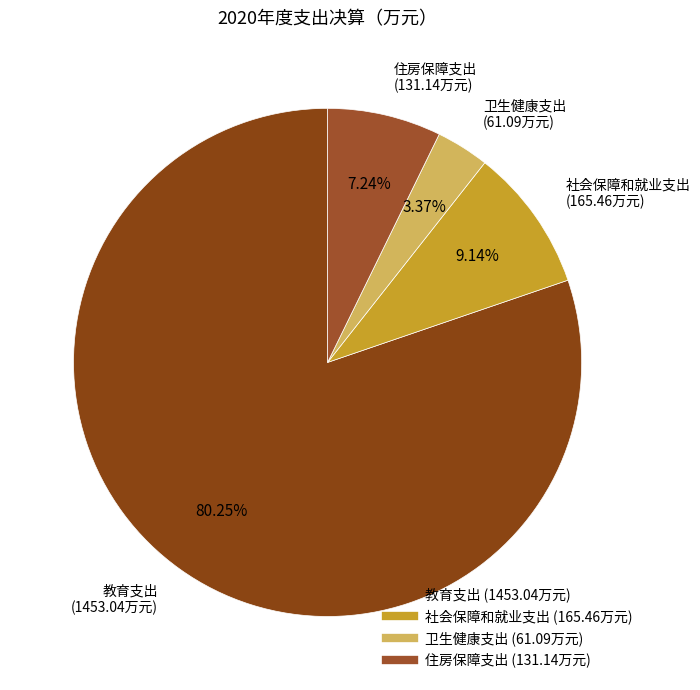

Between 卫生健康支出 and 社会保障和就业支出, which is larger?

社会保障和就业支出